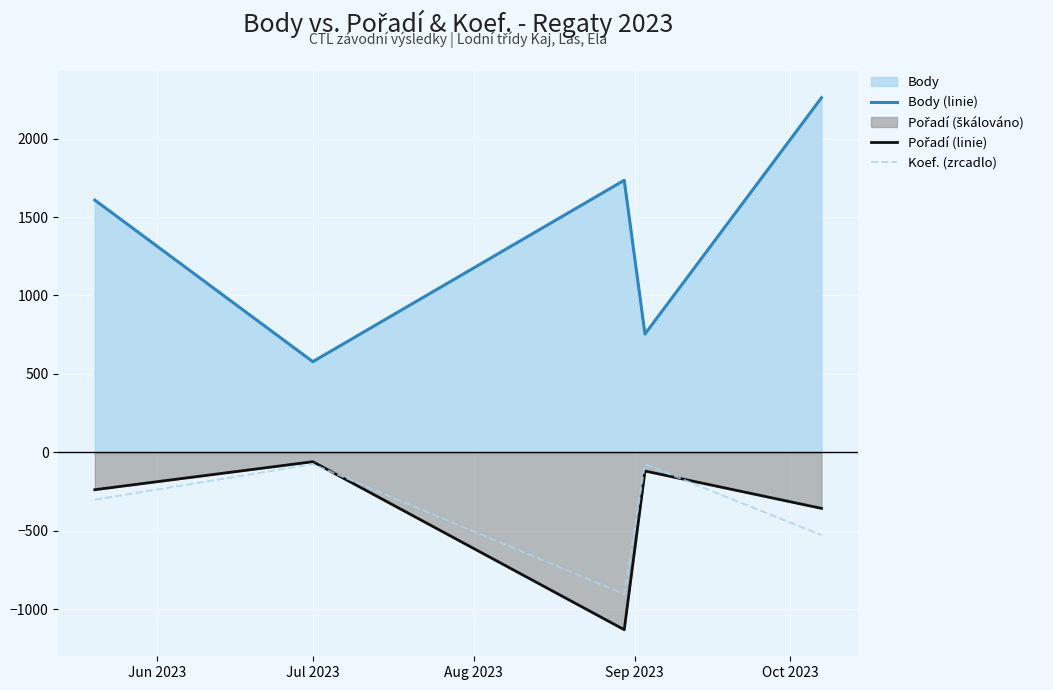

True or false: Pořadí (linie) has more than 2 interior local peaks.

False